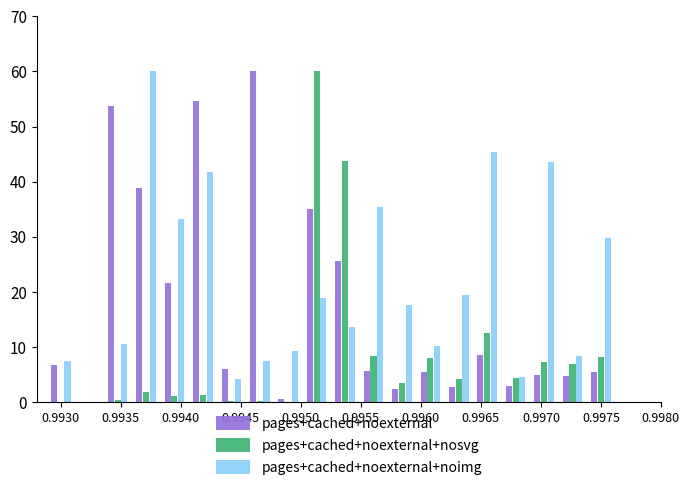

What is the highest value of the pages+cached+noexternal+nosvg series?

60.0